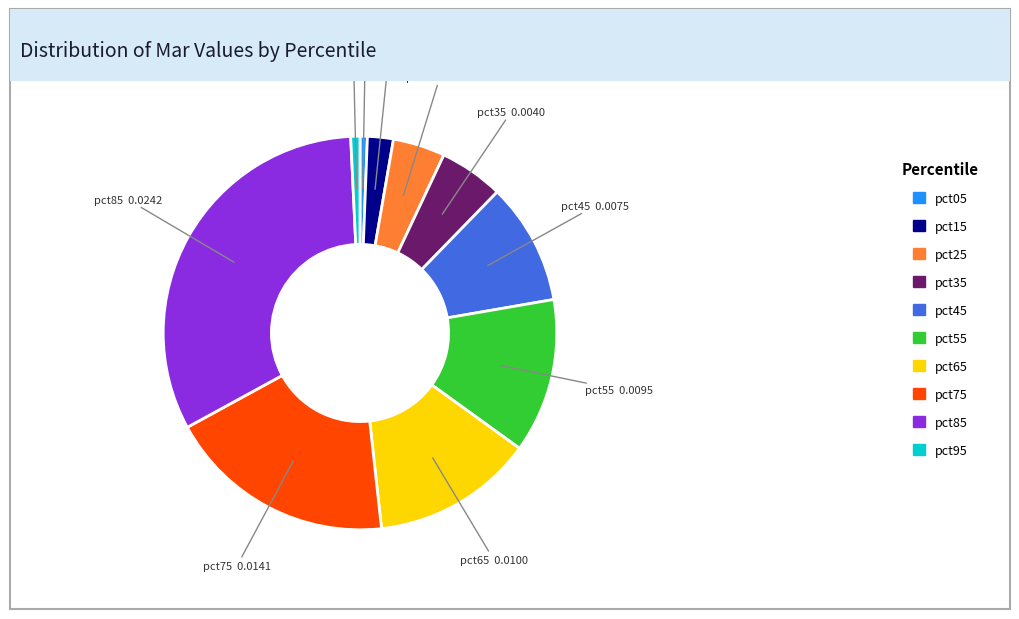

True or false: pct35 accounts for 5% of the total.

True